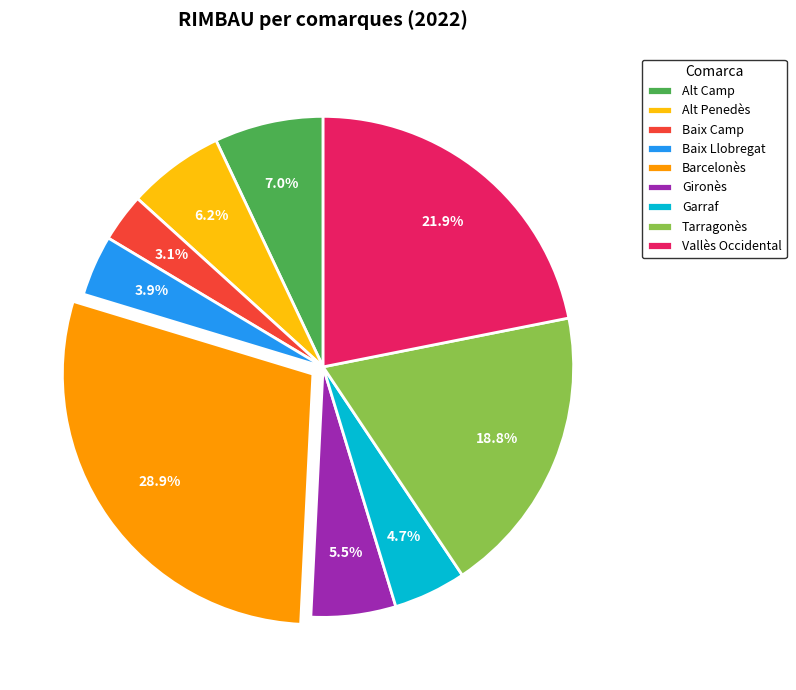

How many slices are in this pie chart?

9